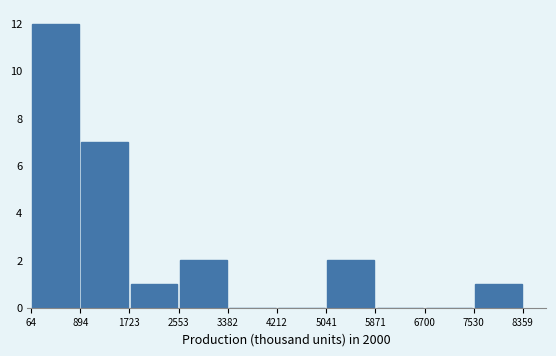

Which range on the x-axis has the tallest bar?

64 to 894